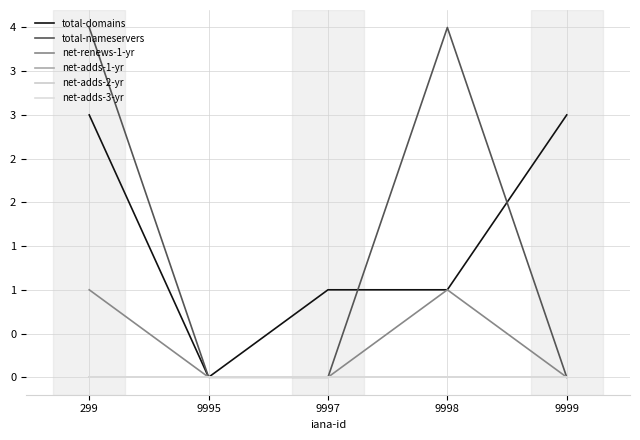

The value of total-domains at 9997 is 0. True or false?

False